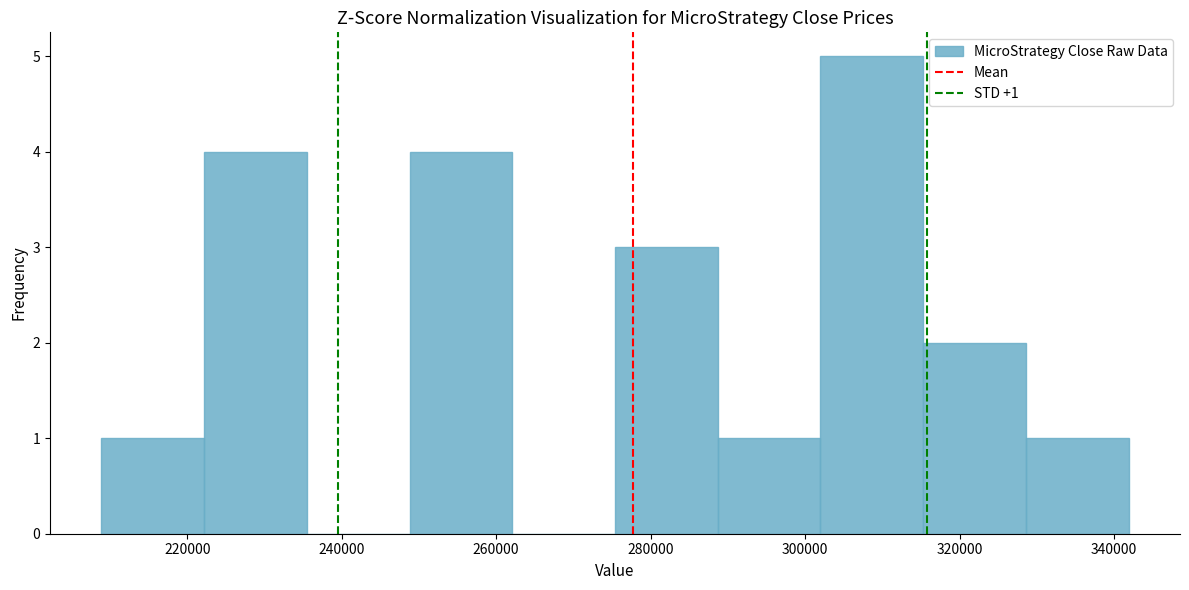

Over which range of the x-axis is the bar tallest?

302000 to 316000